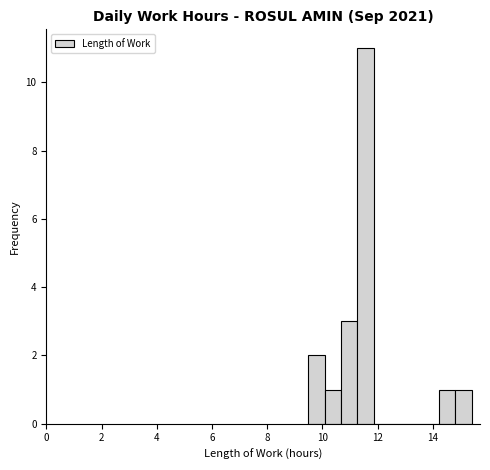

Read against the x-axis, roughly where is the centre of the tallest bar?

11.6